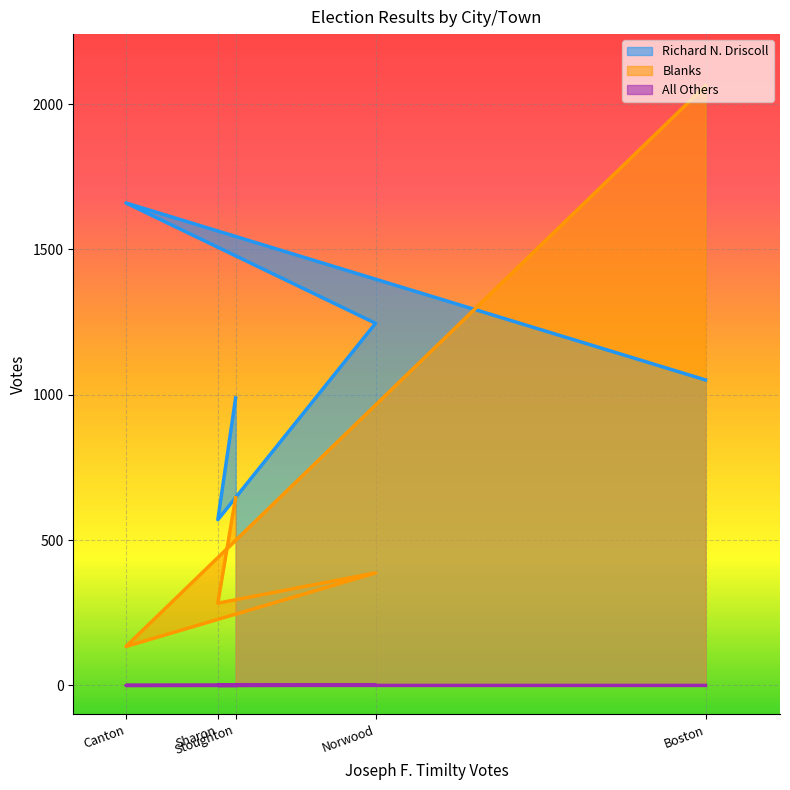

What is the difference between the All Others values at Norwood and Canton?

1